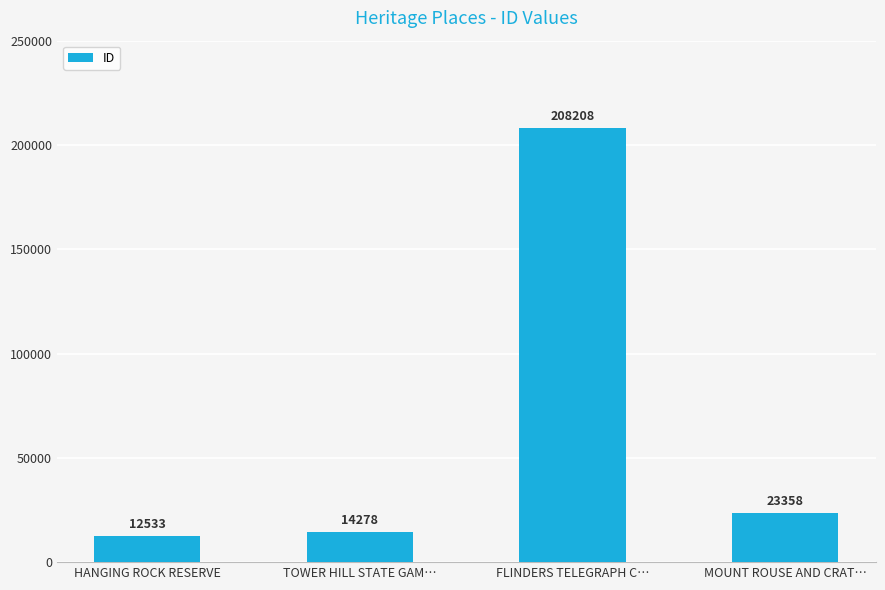

At which category does the chart reach its peak across all series?

FLINDERS TELEGRAPH C…